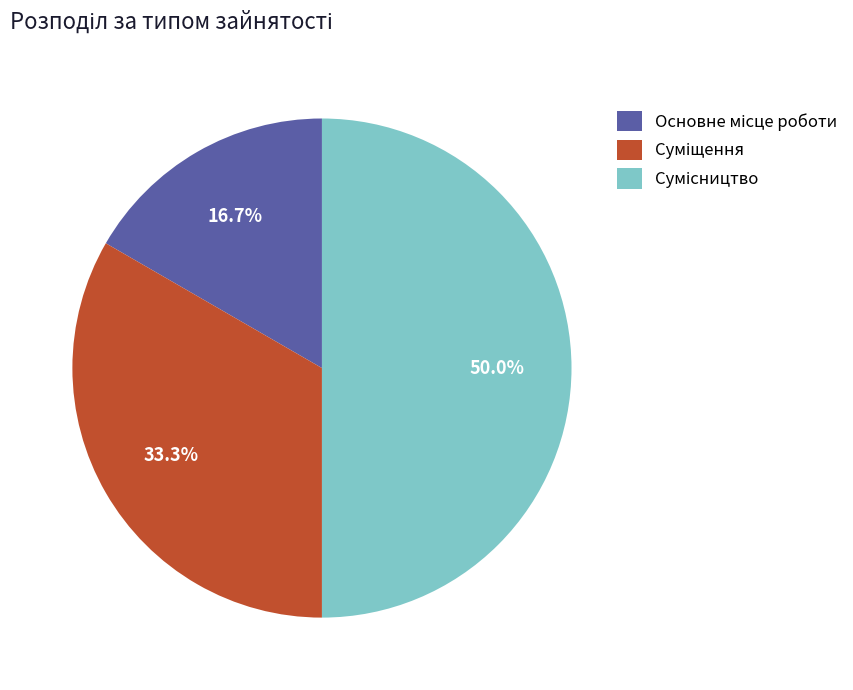

Count the number of slices in the pie.

3